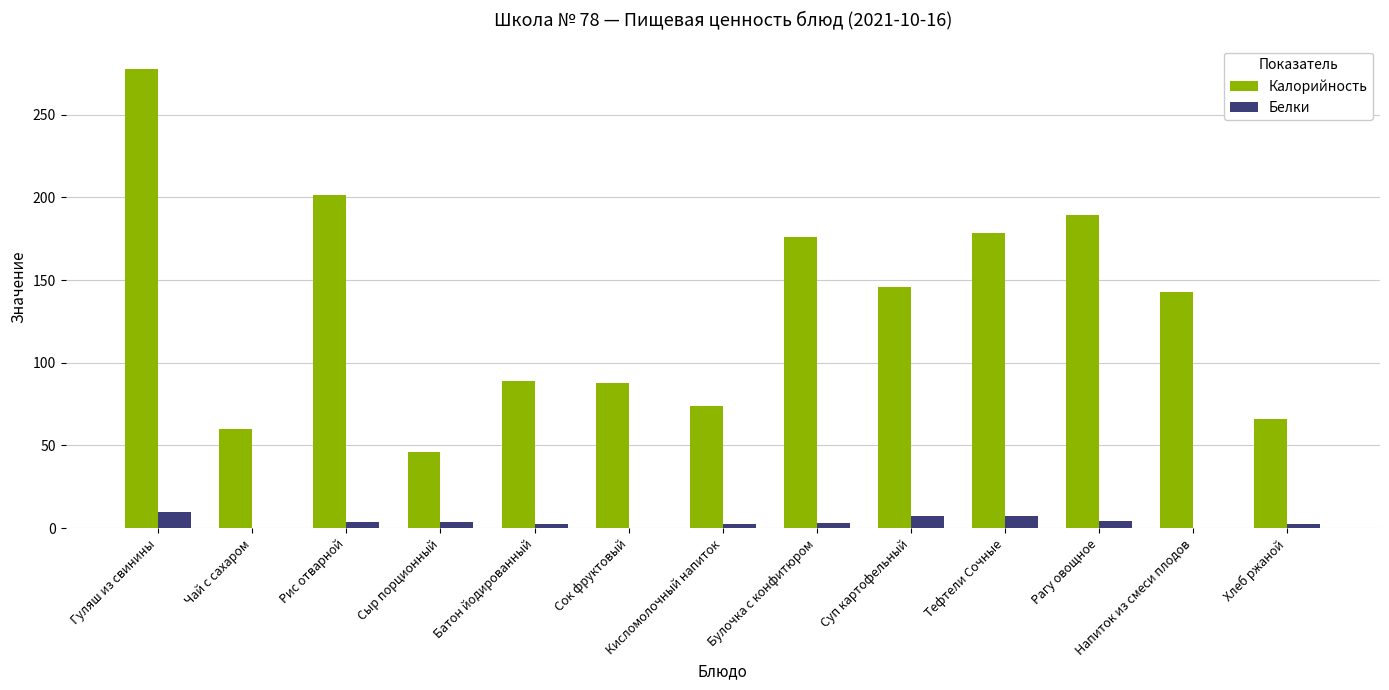

The value of Калорийность at Батон йодированный is 89.1. True or false?

True